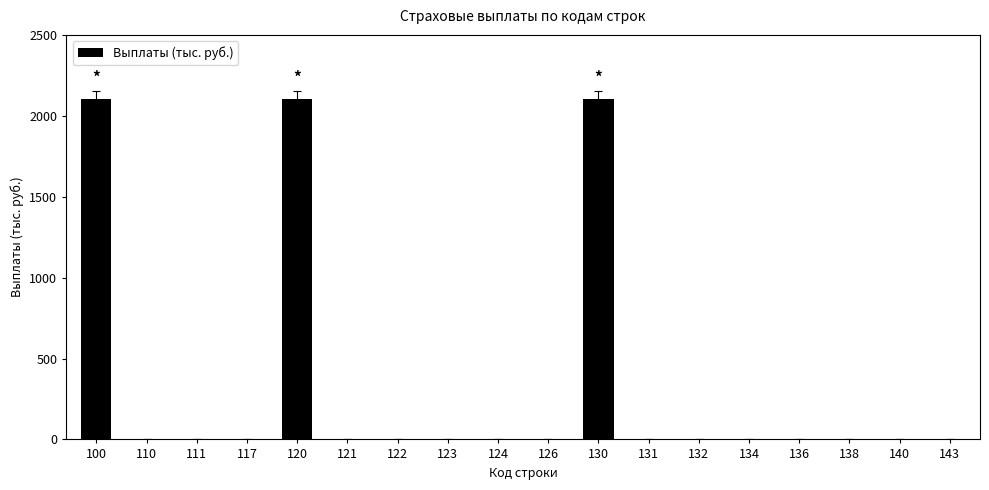

How many categories are shown in the chart?

18